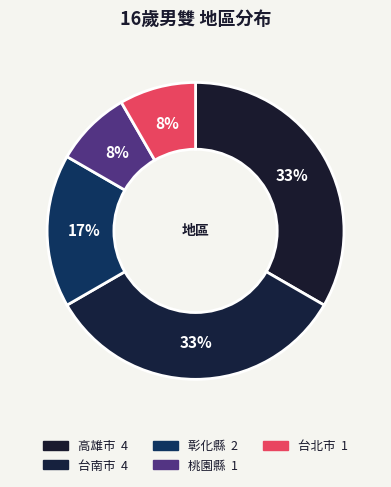

To the nearest percent, what is the average slice percentage?

20%